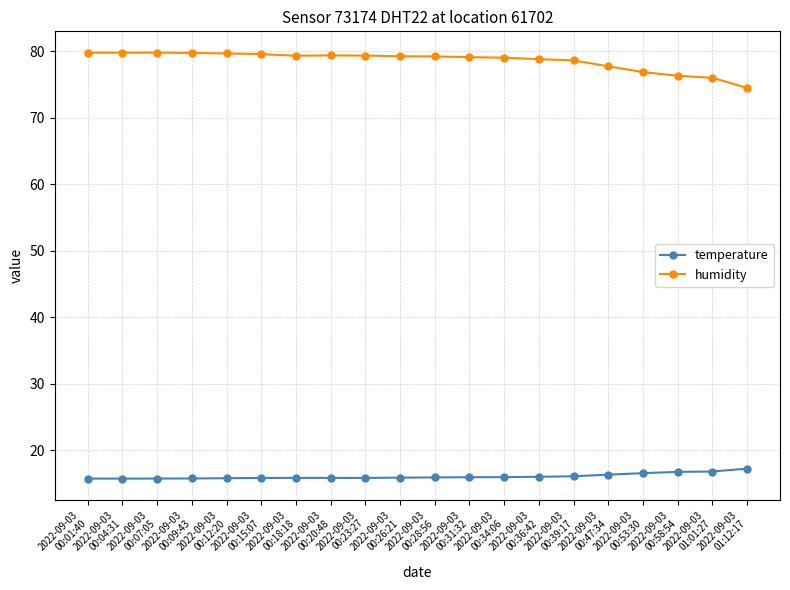

True or false: humidity and temperature cross at least once.

False